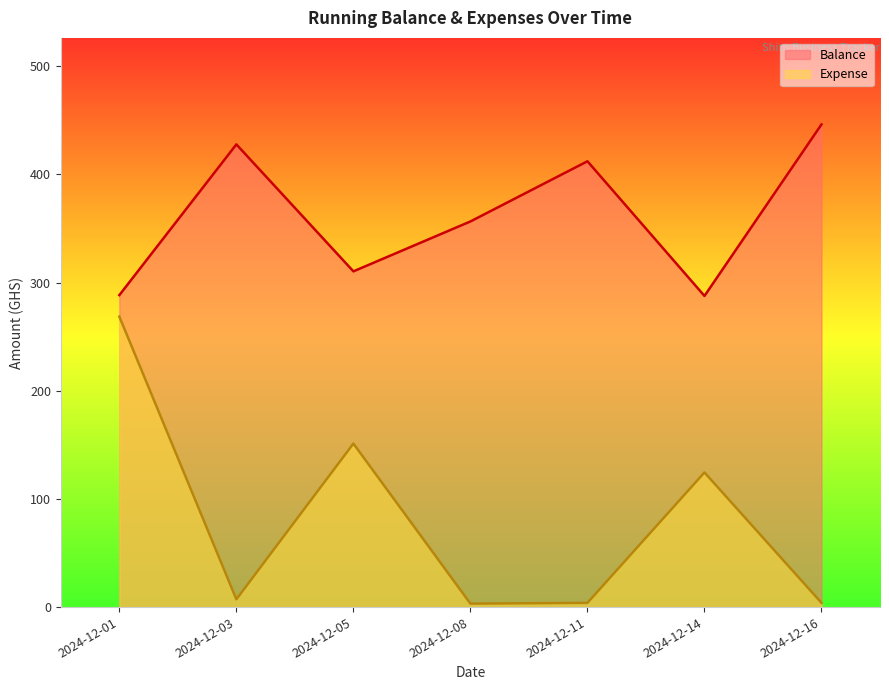

What is the sum of the Expense values at 2024-12-08 and 2024-12-05?

154.4